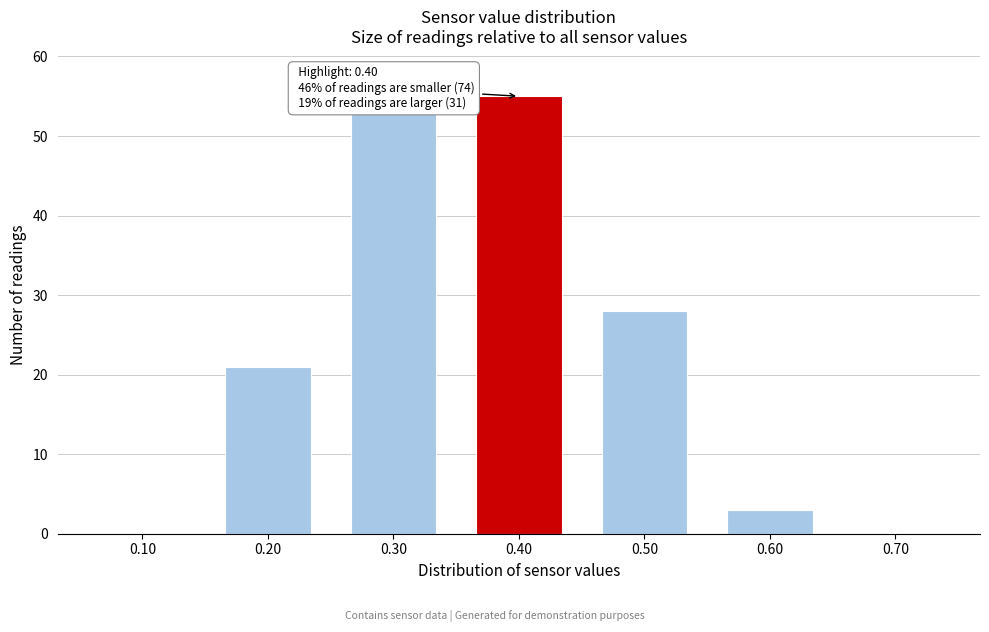

Which range on the x-axis has the tallest bar?

0.35 to 0.45